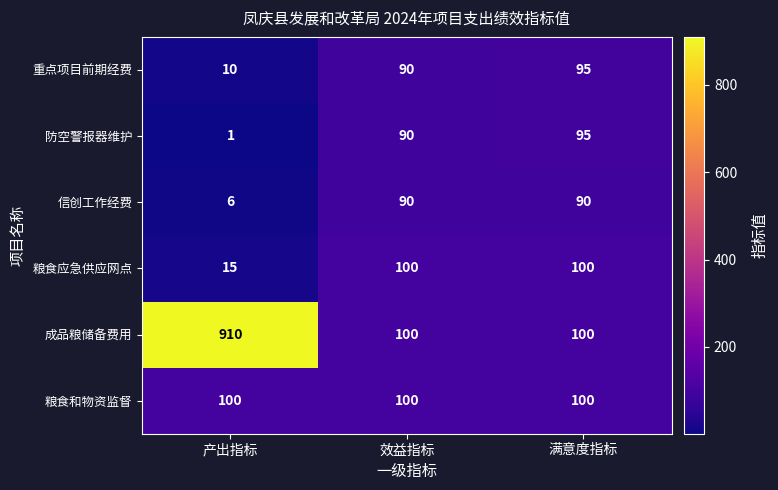

Reading right to left, extract all data points from this chart.

重点项目前期经费: 满意度指标=95	效益指标=90	产出指标=10
防空警报器维护: 满意度指标=95	效益指标=90	产出指标=1
信创工作经费: 满意度指标=90	效益指标=90	产出指标=6
粮食应急供应网点: 满意度指标=100	效益指标=100	产出指标=15
成品粮储备费用: 满意度指标=100	效益指标=100	产出指标=910
粮食和物资监督: 满意度指标=100	效益指标=100	产出指标=100